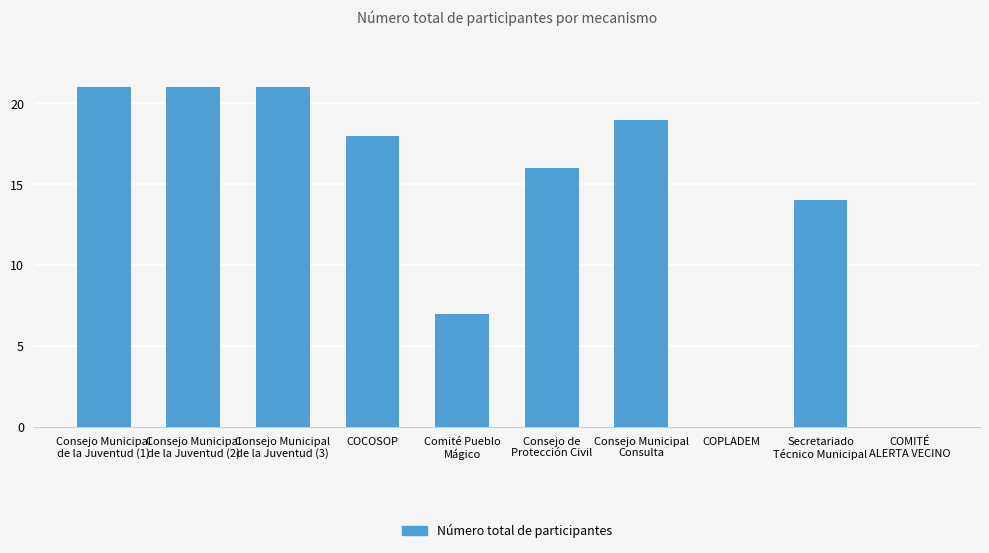

At which label does the data first exceed 18?

Consejo Municipal
de la Juventud (1)